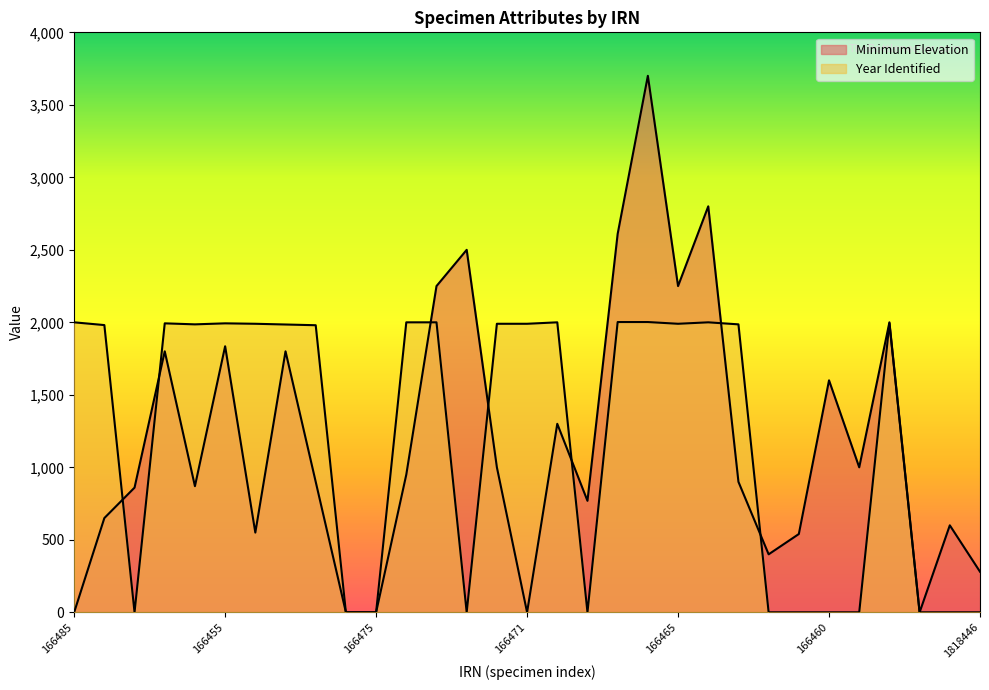

Which label corresponds to the smallest value in the chart?

166485